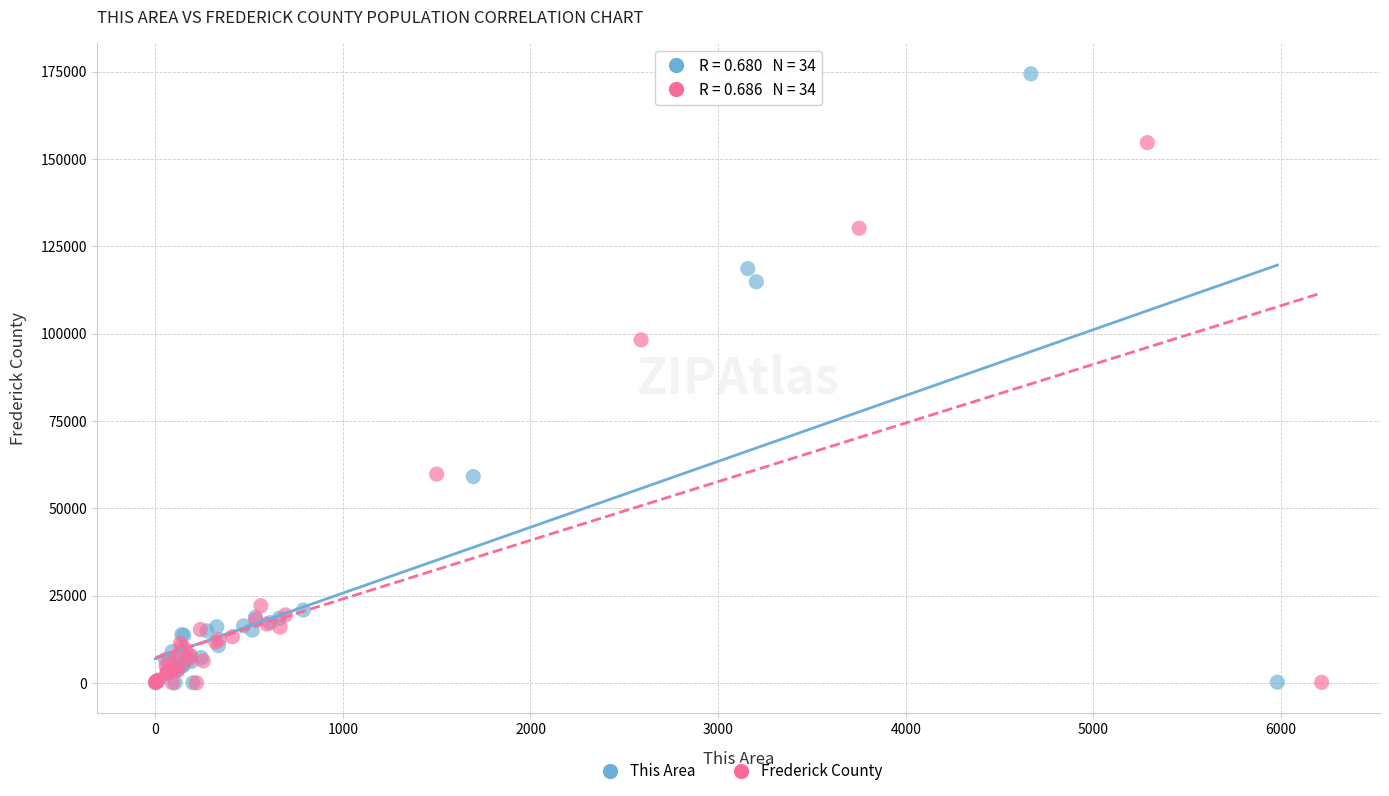

Which series contains the highest Y value?

This Area